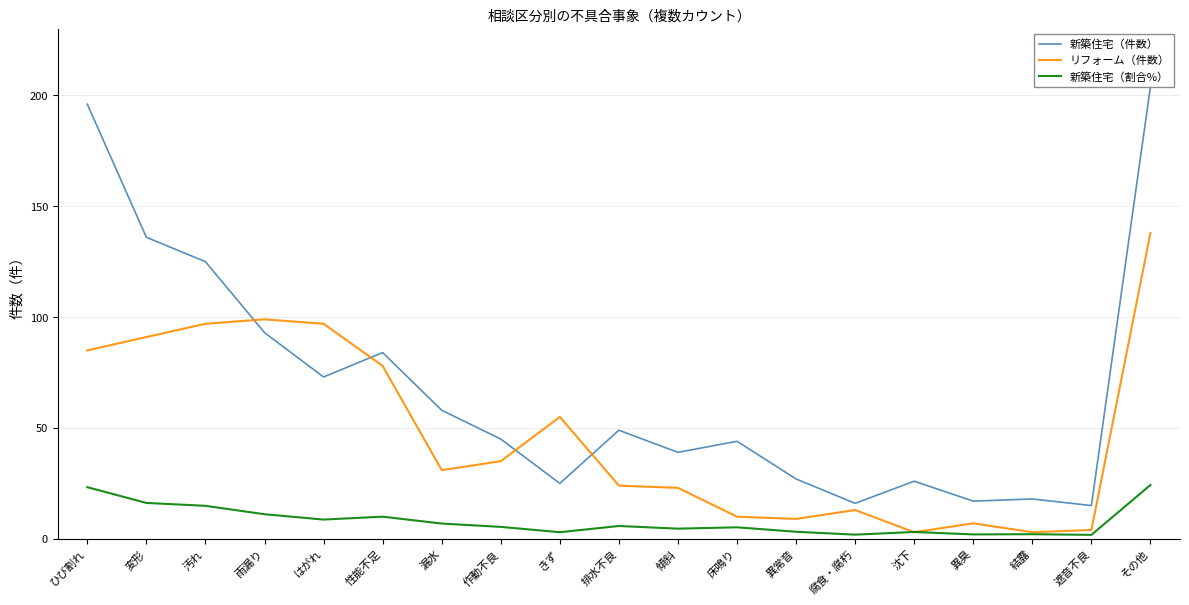

What are all the series names shown in the legend?

新築住宅（件数）, リフォーム（件数）, 新築住宅（割合%）